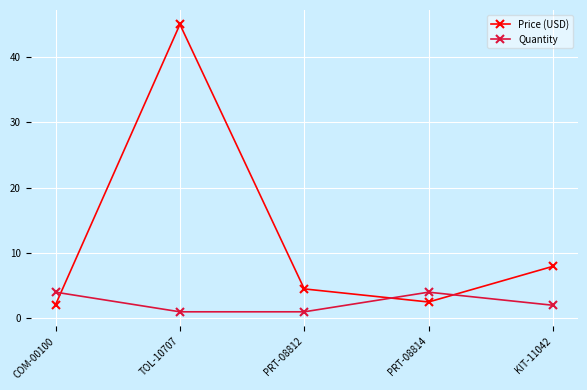

How many times do Price (USD) and Quantity cross each other?

3